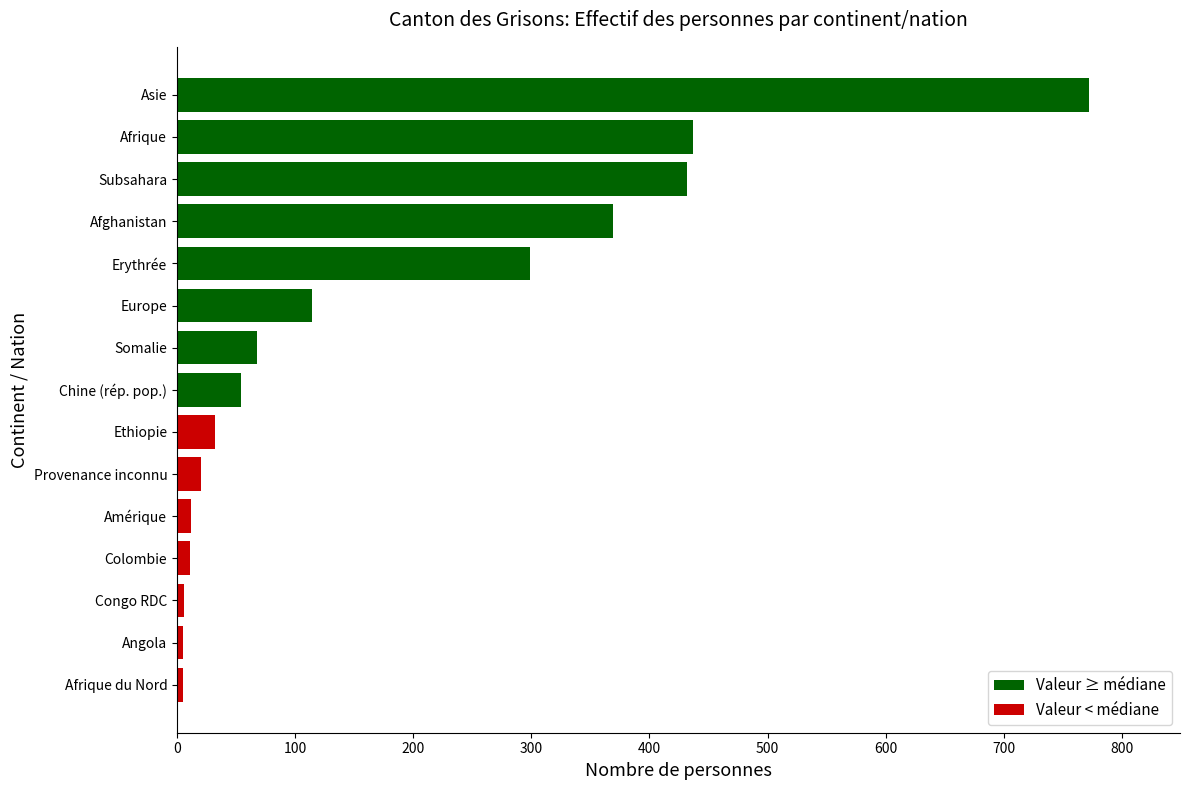

How many data points are less than 54?

7